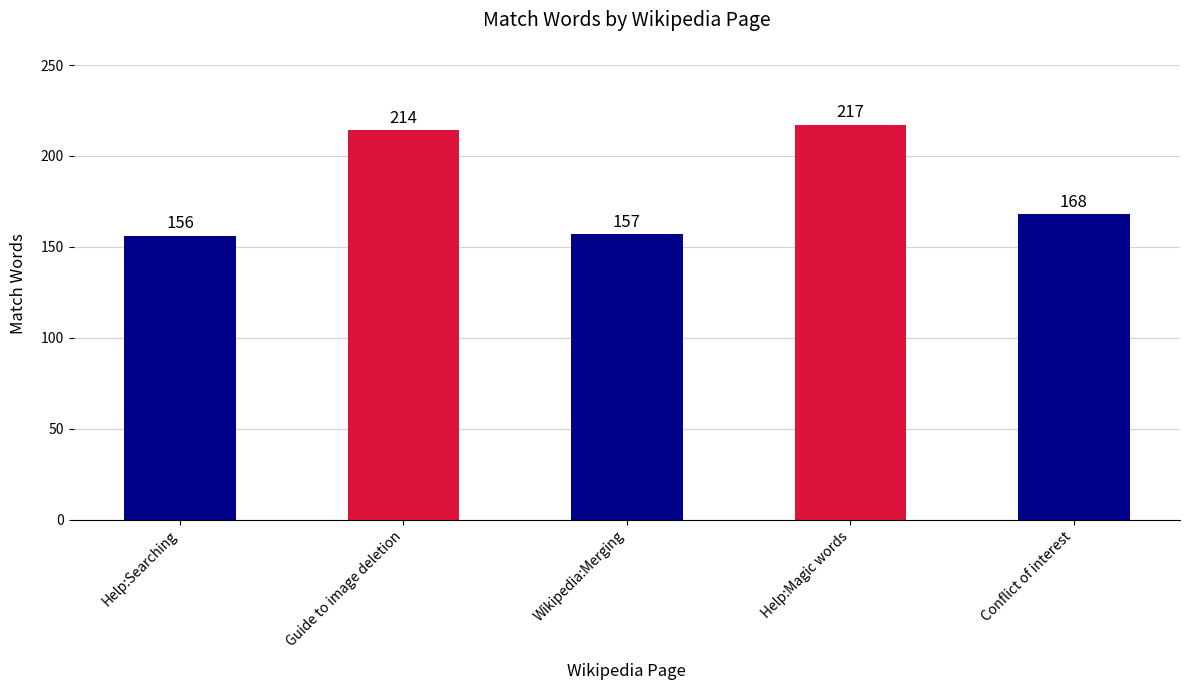

List the labels in order of value, largest first.

Help:Magic words, Guide to image deletion, Conflict of interest, Wikipedia:Merging, Help:Searching